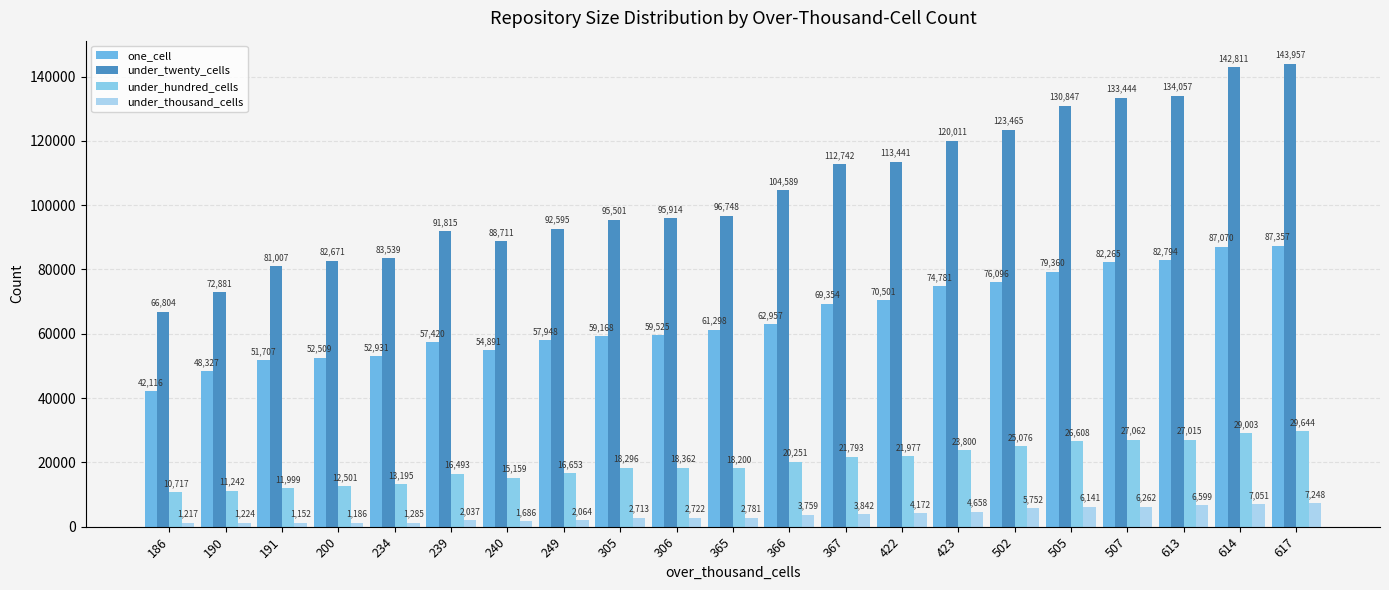

Reading left to right, extract all data points from this chart.

one_cell: 186=42116	190=48327	191=51707	200=52509	234=52931	239=57420	240=54891	249=57948	305=59168	306=59525	365=61298	366=62957	367=69354	422=70501	423=74781	502=76096	505=79360	507=82265	613=82794	614=87070	617=87357
under_twenty_cells: 186=66804	190=72881	191=81007	200=82671	234=83539	239=91815	240=88711	249=92595	305=95501	306=95914	365=96748	366=104589	367=112742	422=113441	423=120011	502=123465	505=130847	507=133444	613=134057	614=142811	617=143957
under_hundred_cells: 186=10717	190=11242	191=11999	200=12501	234=13195	239=16493	240=15159	249=16653	305=18296	306=18362	365=18200	366=20251	367=21793	422=21977	423=23800	502=25076	505=26608	507=27062	613=27015	614=29003	617=29644
under_thousand_cells: 186=1217	190=1224	191=1152	200=1186	234=1285	239=2037	240=1686	249=2064	305=2713	306=2722	365=2781	366=3759	367=3842	422=4172	423=4658	502=5752	505=6141	507=6262	613=6599	614=7051	617=7248